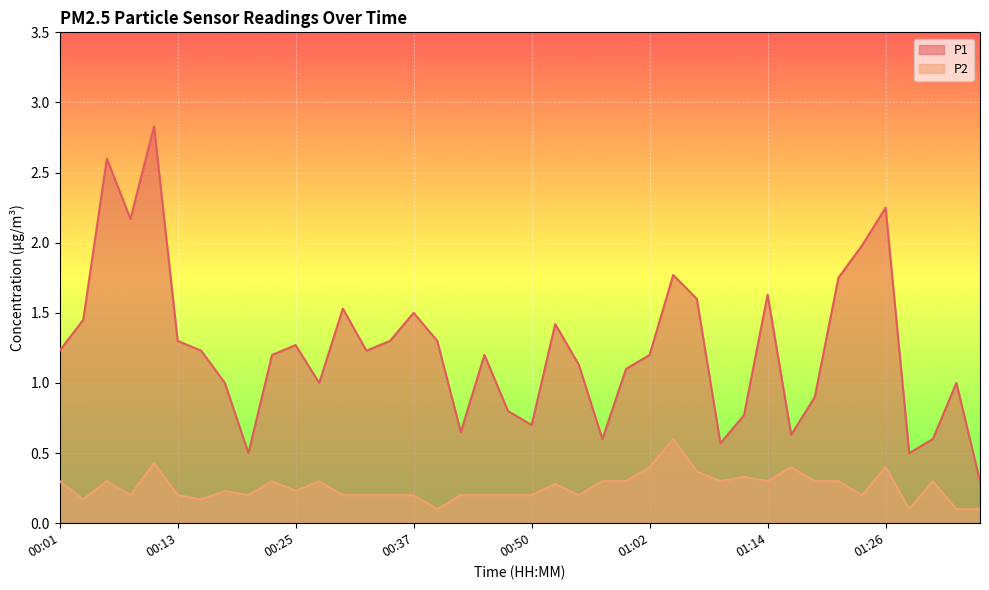

What is the total value across all series at 00:05?

2.9